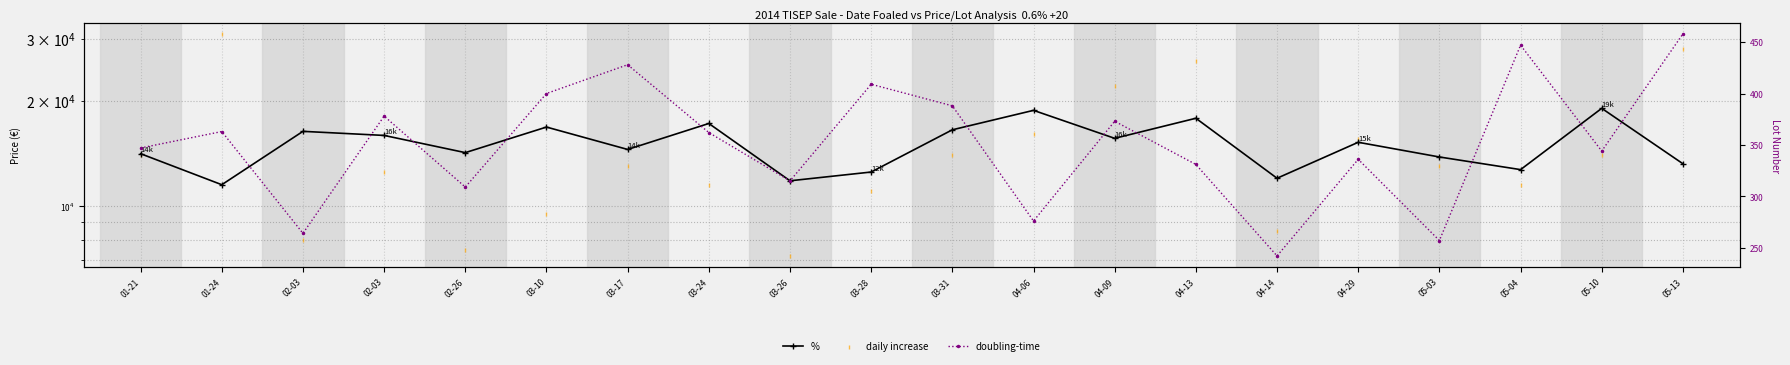

What are all the series names shown in the legend?

%, daily increase, doubling-time